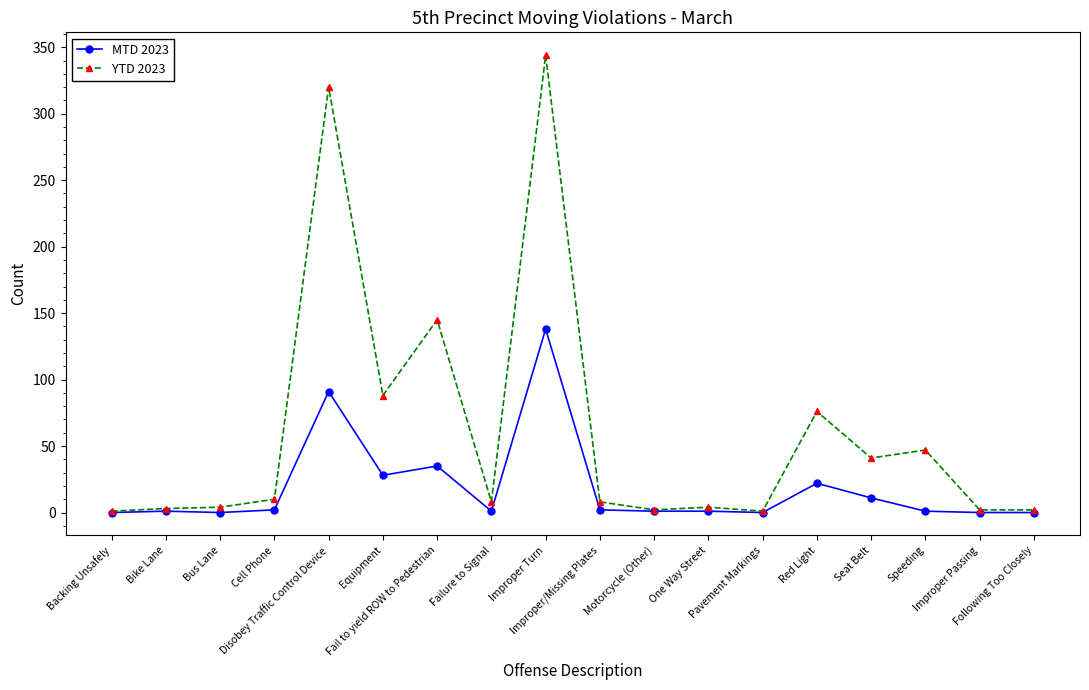

True or false: YTD 2023 has more than 1 interior local peaks.

True